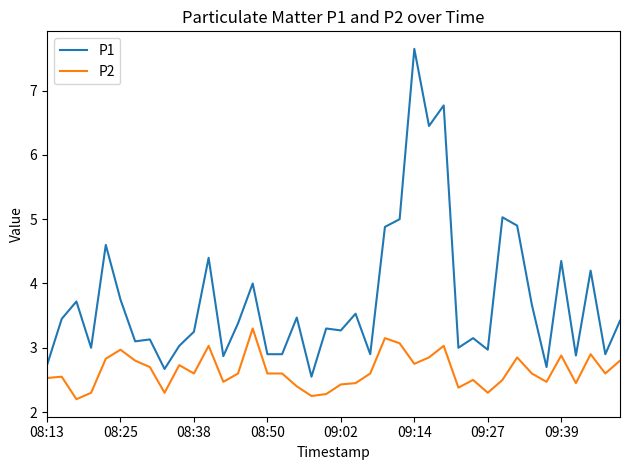

True or false: P2 and P1 cross at least once.

False